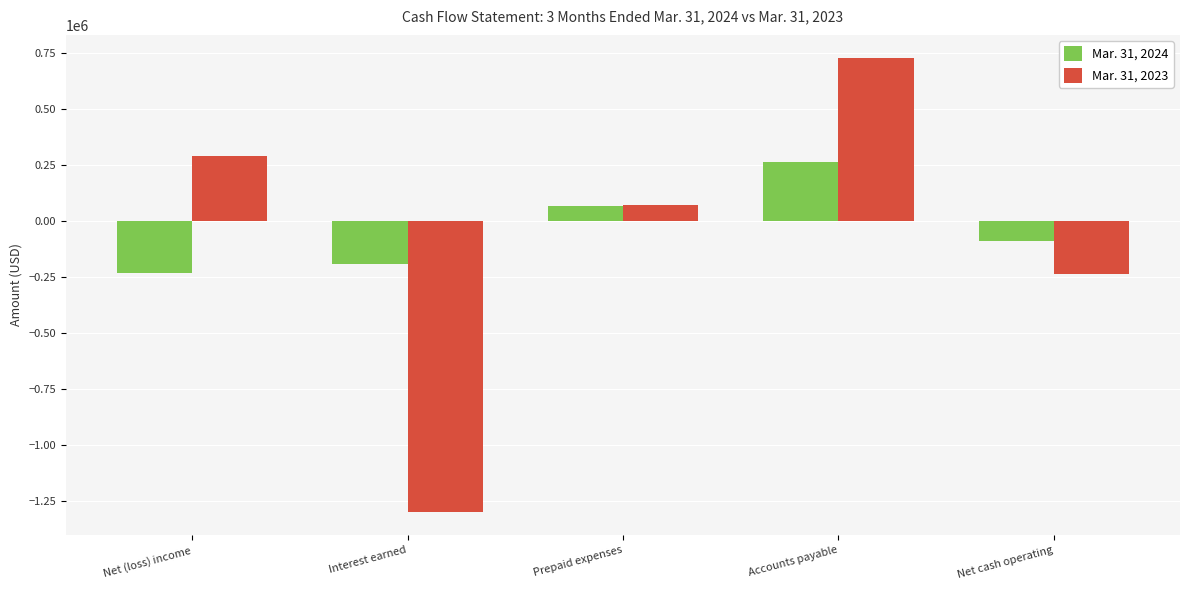

How many bars are there in each group?

2